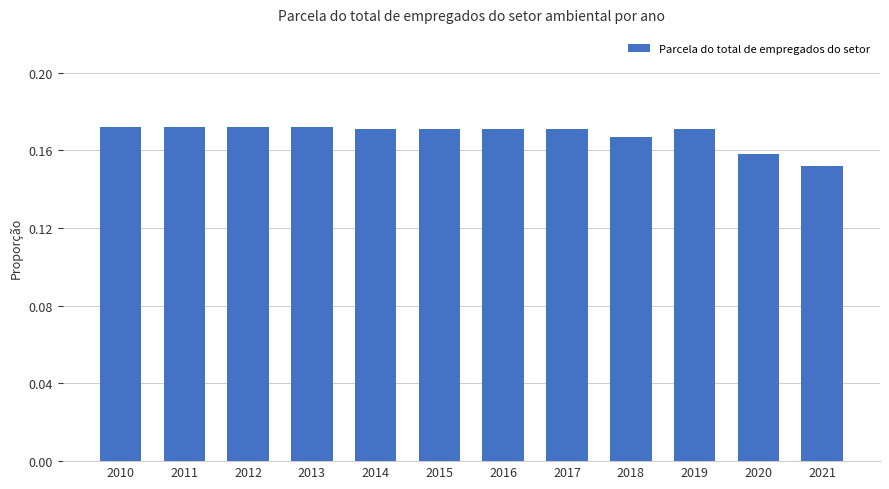

Which label corresponds to the smallest value in the chart?

2021